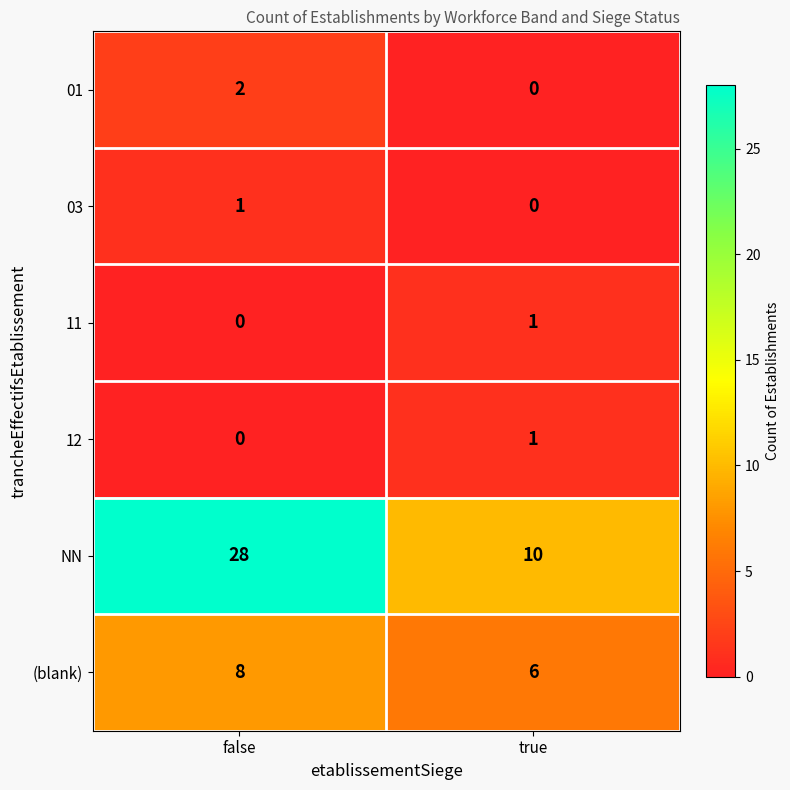

How many data points in 11 are less than 1?

1